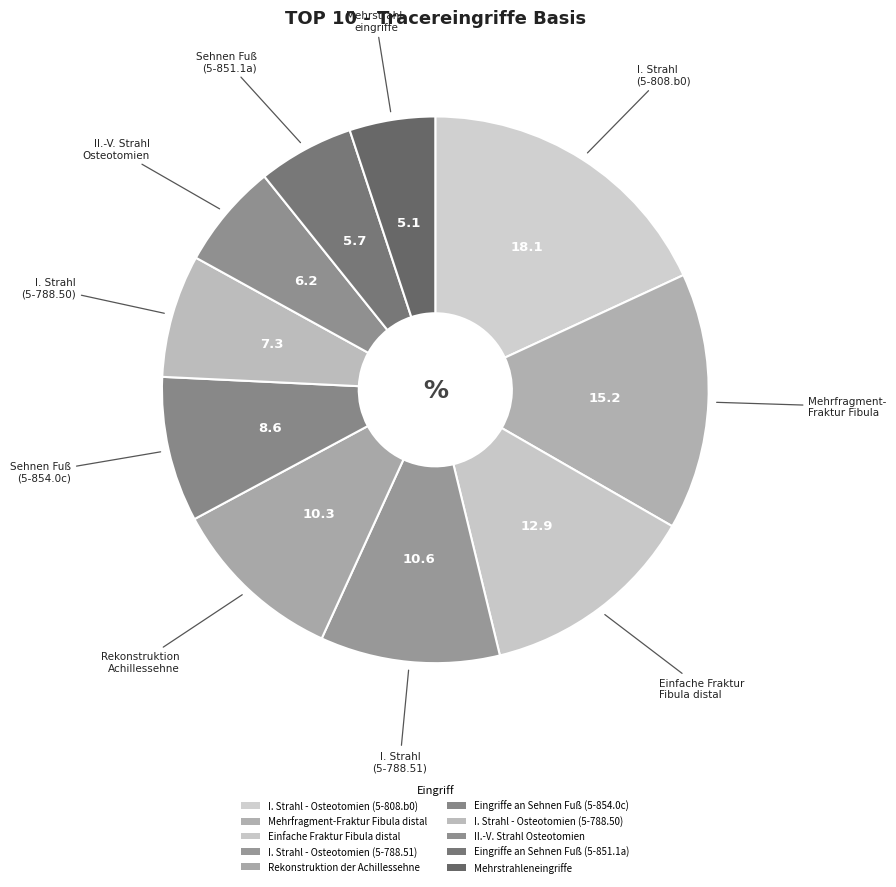

Is there any slice that represents more than half of the pie?

No